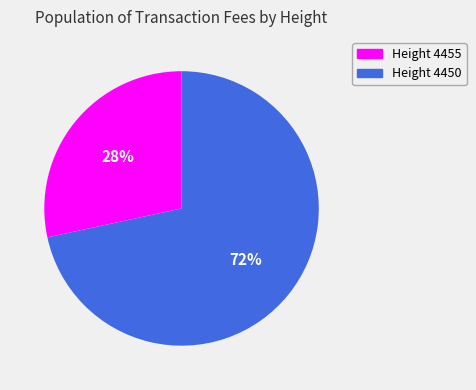

How many slices are in this pie chart?

2